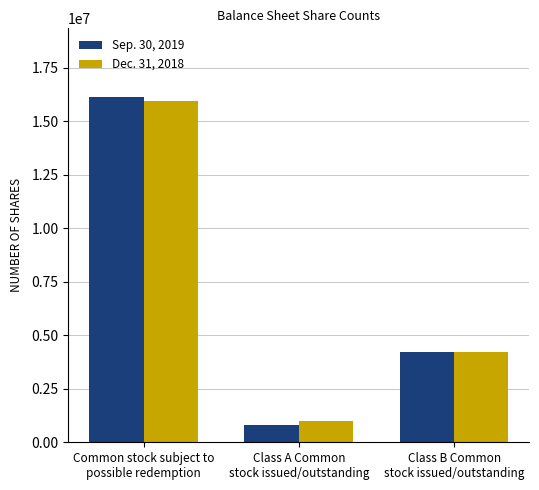

How many data points in Dec. 31, 2018 are less than 4232222?

1